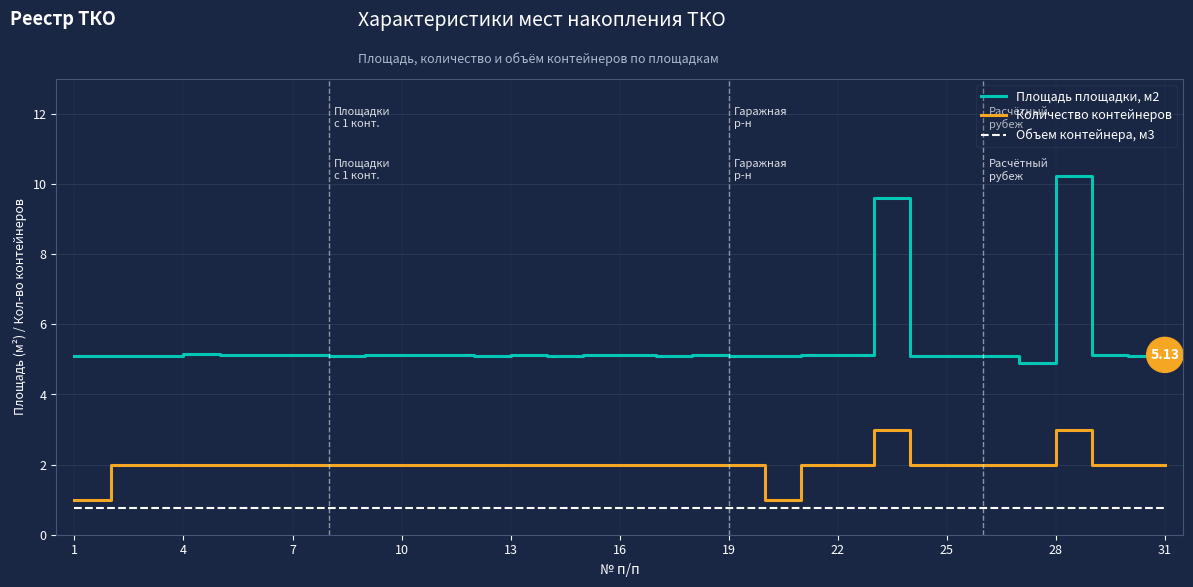

What is the difference between the maximum and minimum values in the Количество контейнеров series?

2.0